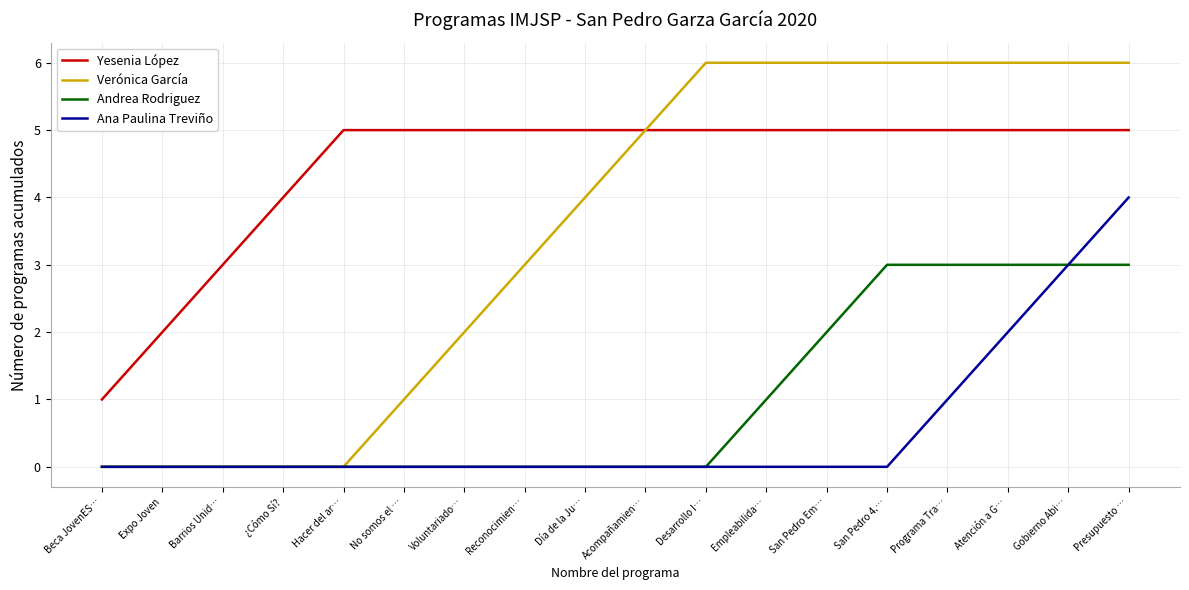

True or false: Andrea Rodriguez and Yesenia López cross at least once.

False